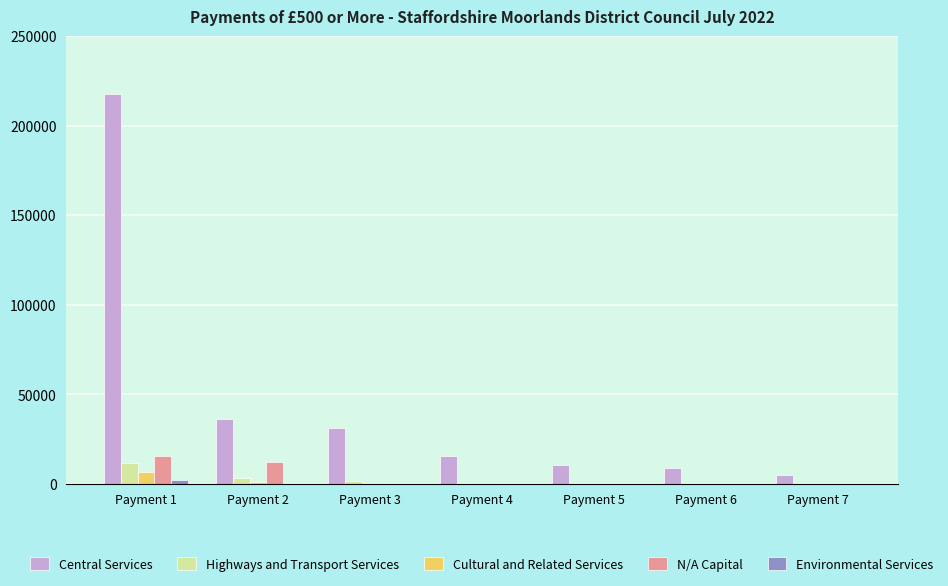

Are the bars grouped side by side (vs. stacked)?

Yes